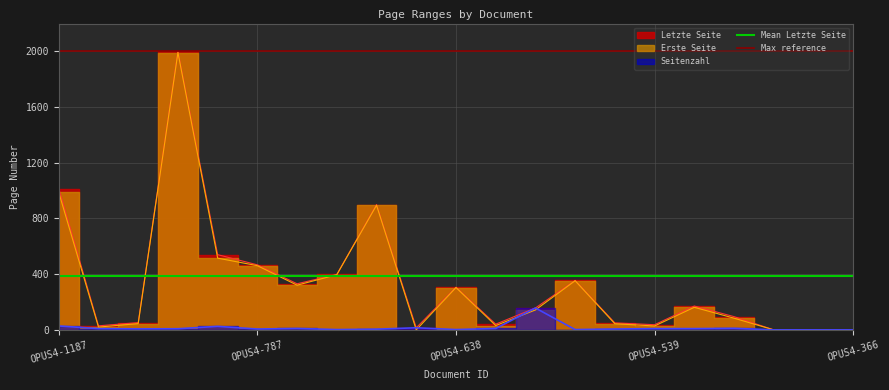

At which label is Mean Letzte Seite closest to 386?

OPUS4-1187